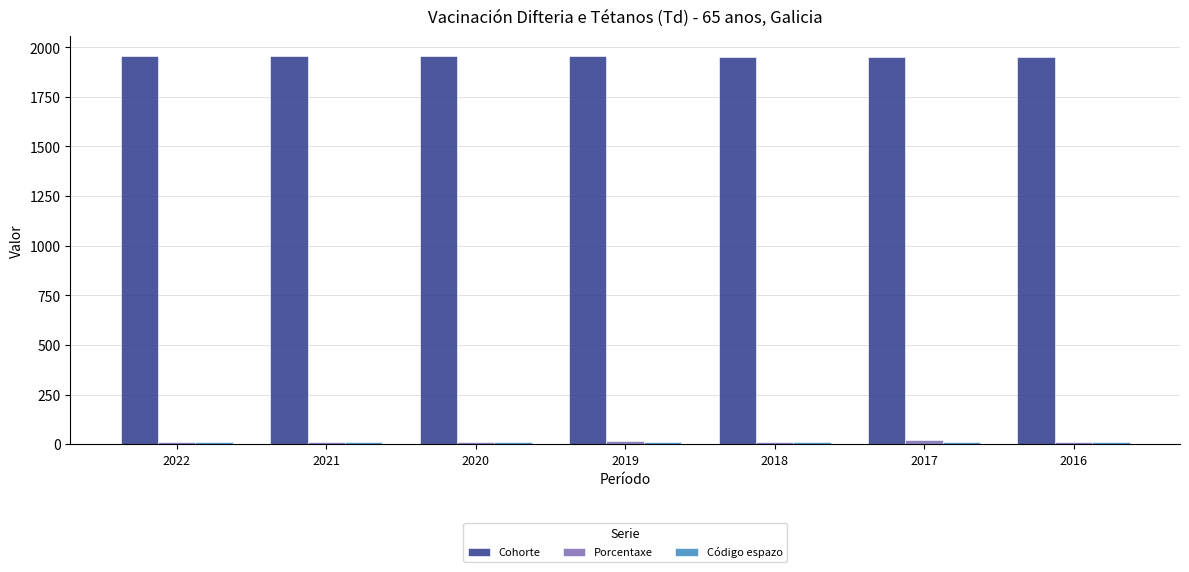

How many bars are there in each group?

3